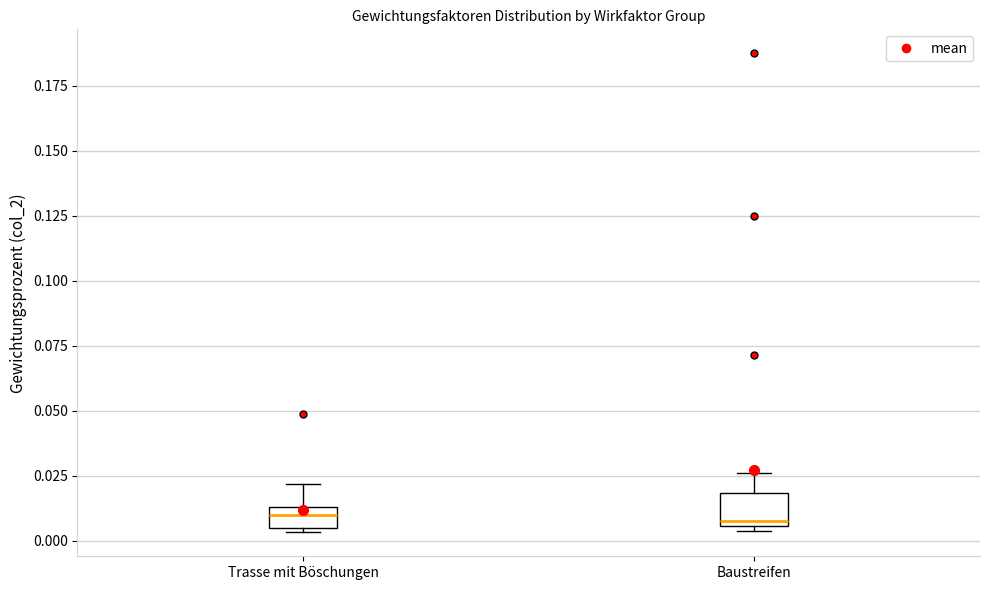

Reading left to right, transcribe this box plot: for each box, give where its median line is, the range the box spans, and where its two whiskers end, as read against the y-axis. The values are not printed on the chart, so give them approximately, as read against the axis.

Trasse mit Böschungen: median 0.010, box 0.005 to 0.015, whiskers 0.005 (just below the box's lower edge) to 0.020
Baustreifen: median 0.010, box 0.005 to 0.020, whiskers 0.005 (just below the box's lower edge) to 0.025